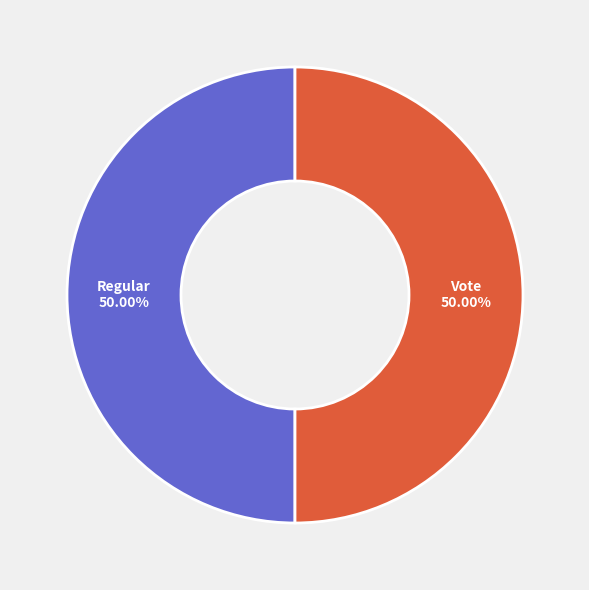

Rank the categories by value from highest to lowest.

Vote, Regular